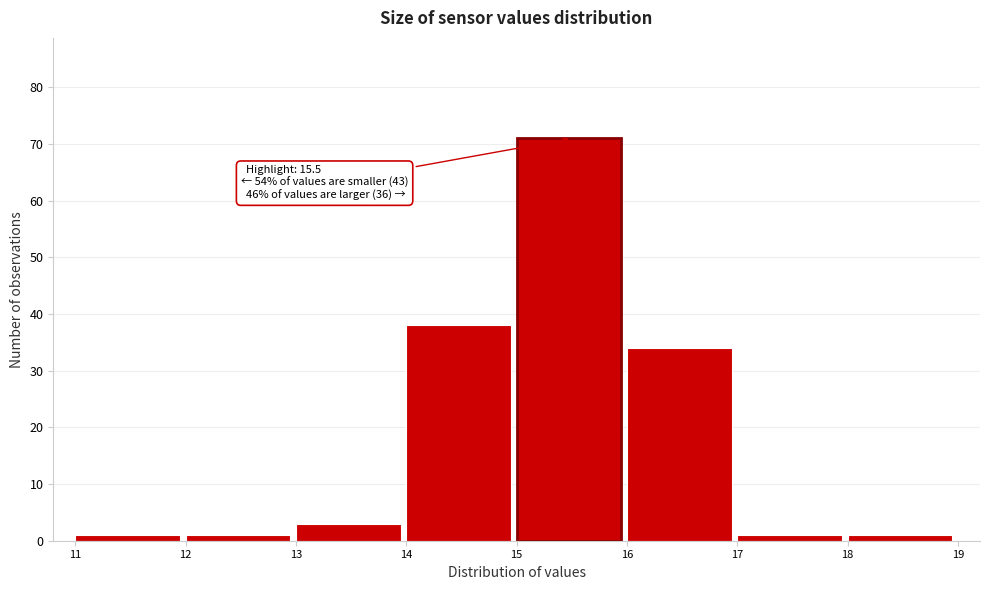

Over which range of the x-axis is the bar tallest?

15 to 16